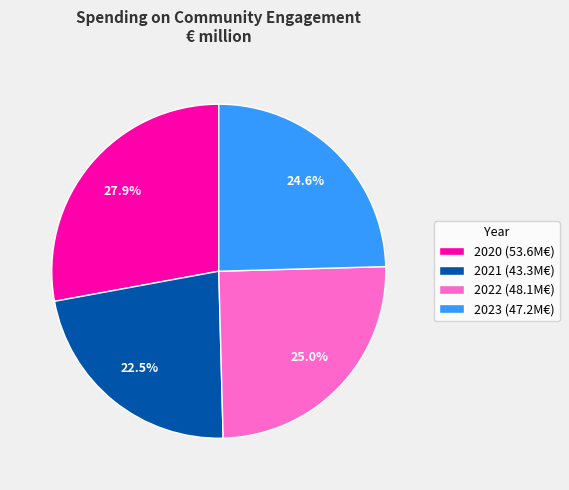

To the nearest percent, what is the average slice percentage?

25%